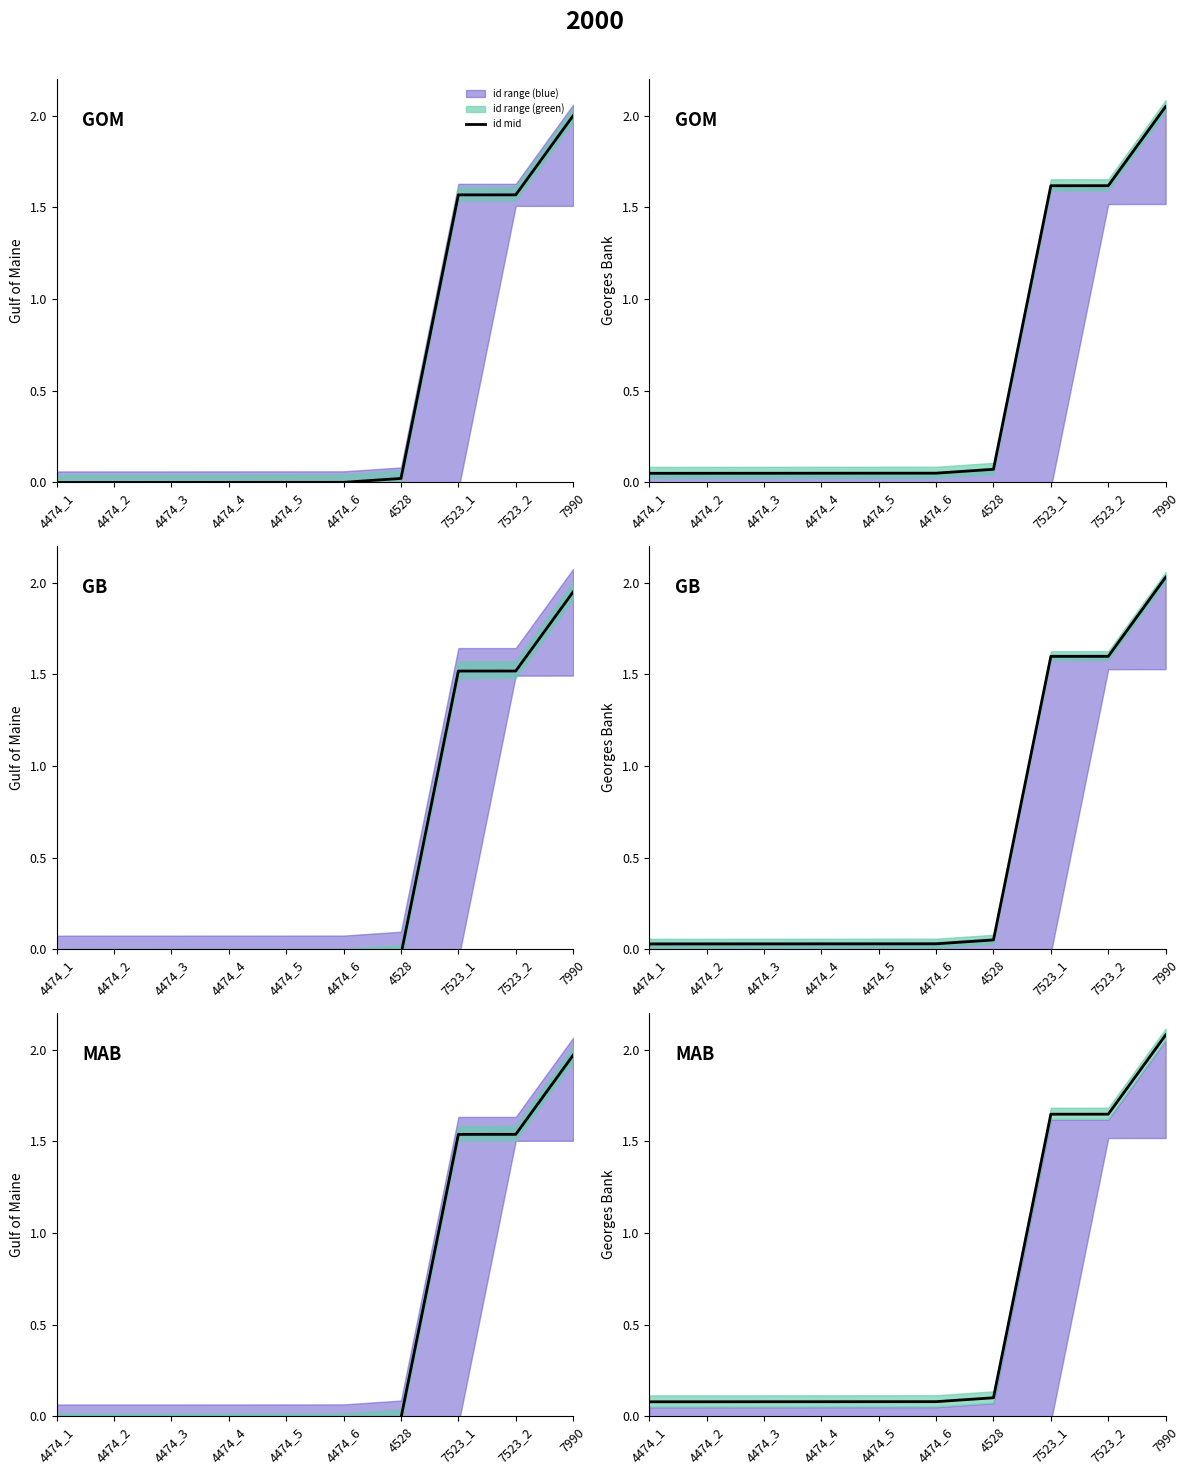

What position from the right is 4528?

4